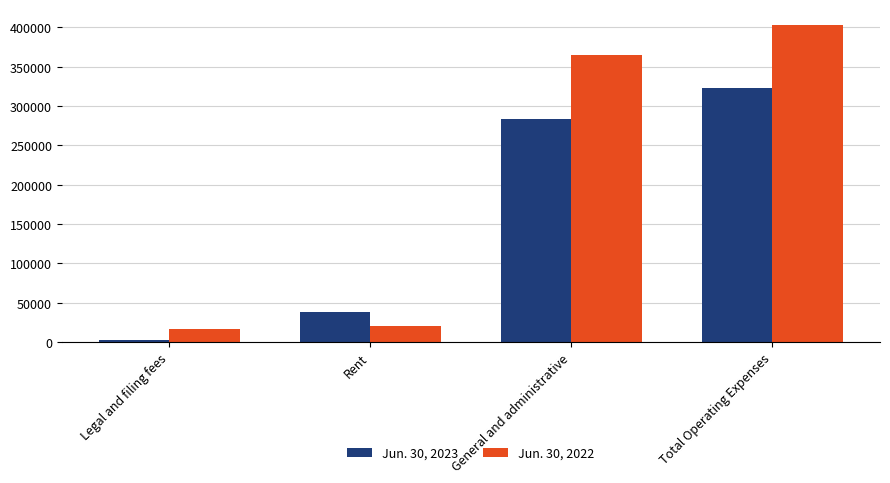

Reading left to right, extract all data points from this chart.

Jun. 30, 2023: Legal and filing fees=2709	Rent=37789	General and administrative=283007	Total Operating Expenses=323505
Jun. 30, 2022: Legal and filing fees=17251	Rent=20337	General and administrative=365332	Total Operating Expenses=402920